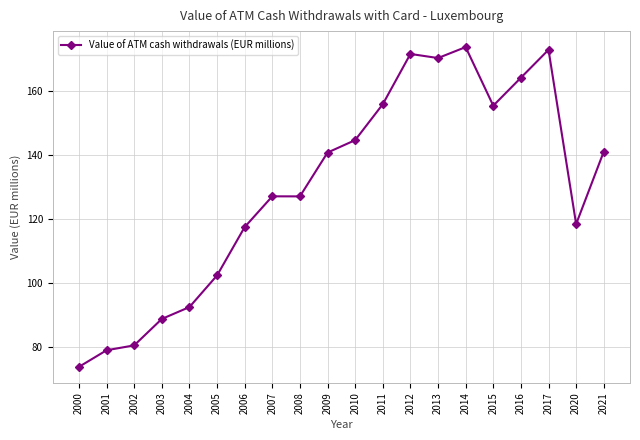

What is the sum of all values?

2598.2